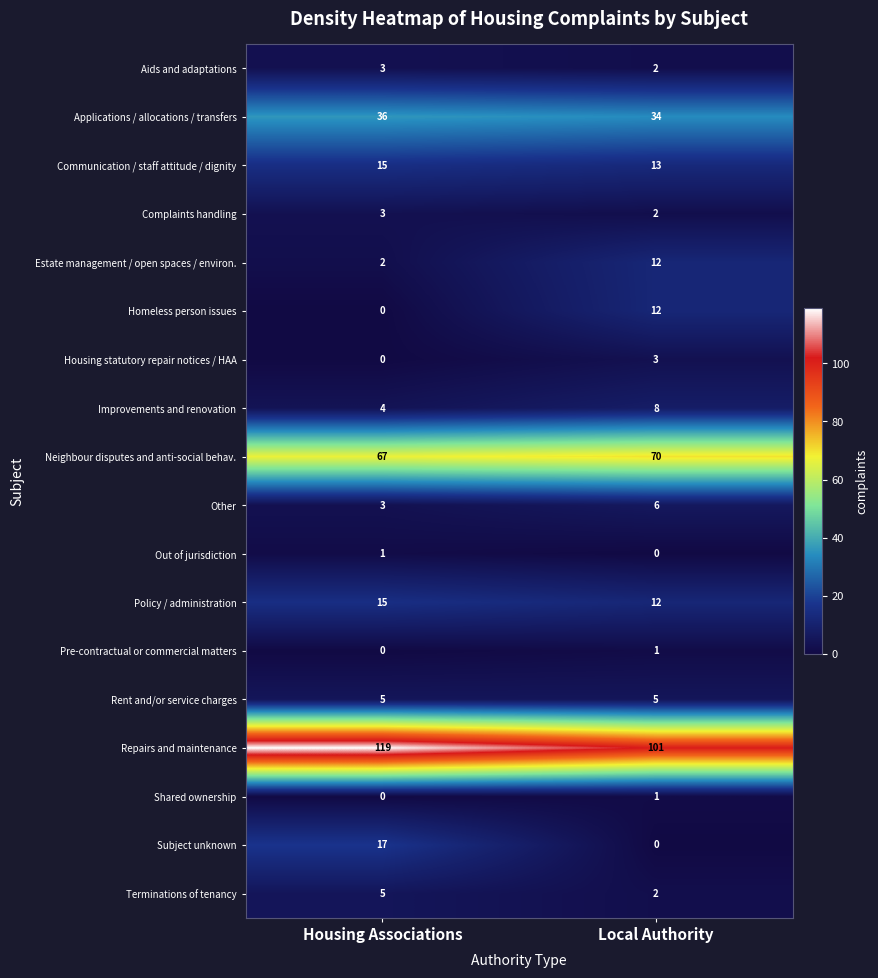

The Complaints handling series shows 4 at Housing Associations. True or false?

False